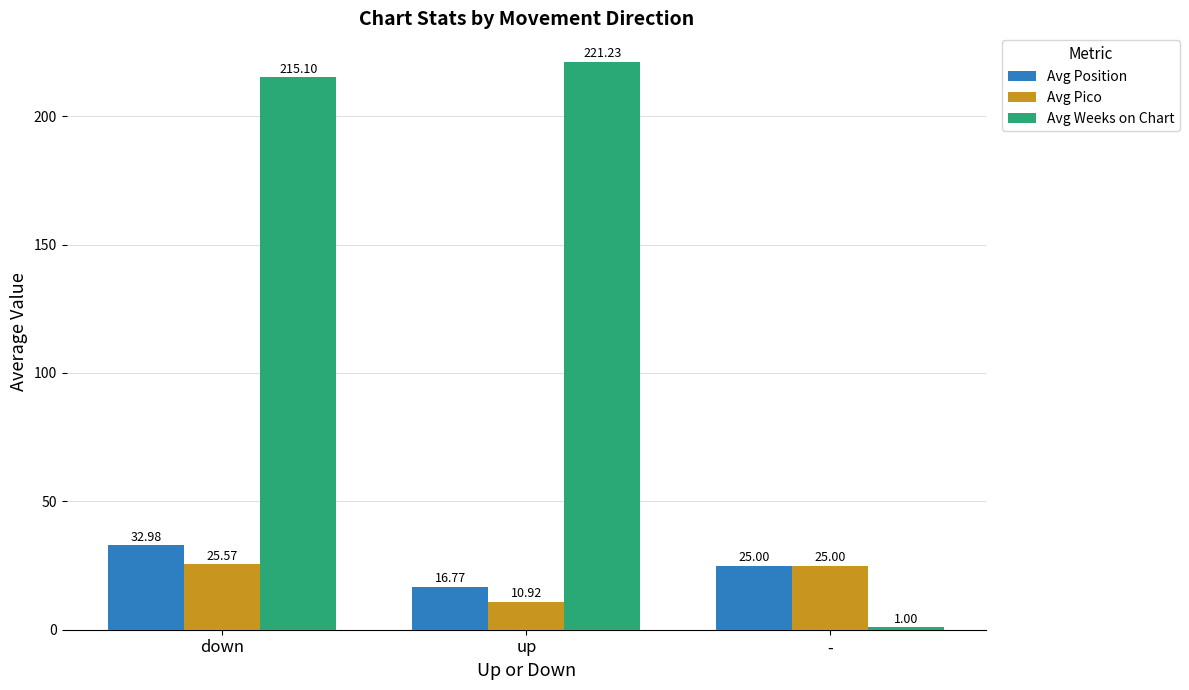

What is the highest value of the Avg Position series?

33.0